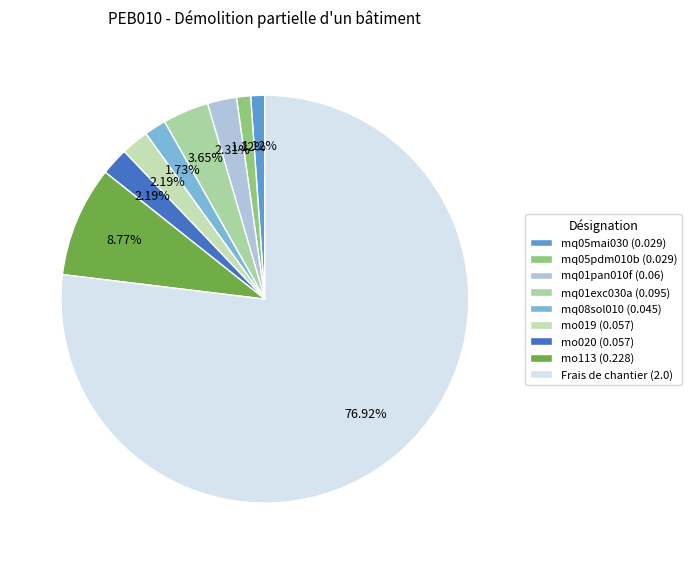

What is the smallest slice in the pie chart?

mq05mai030